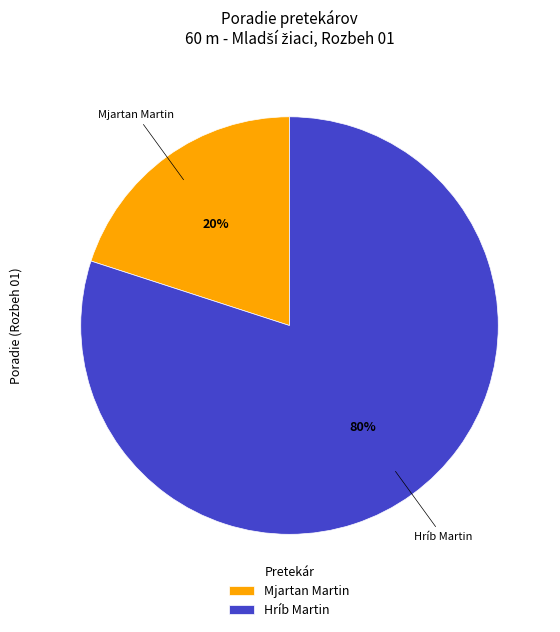

How many segments does this pie chart have?

2